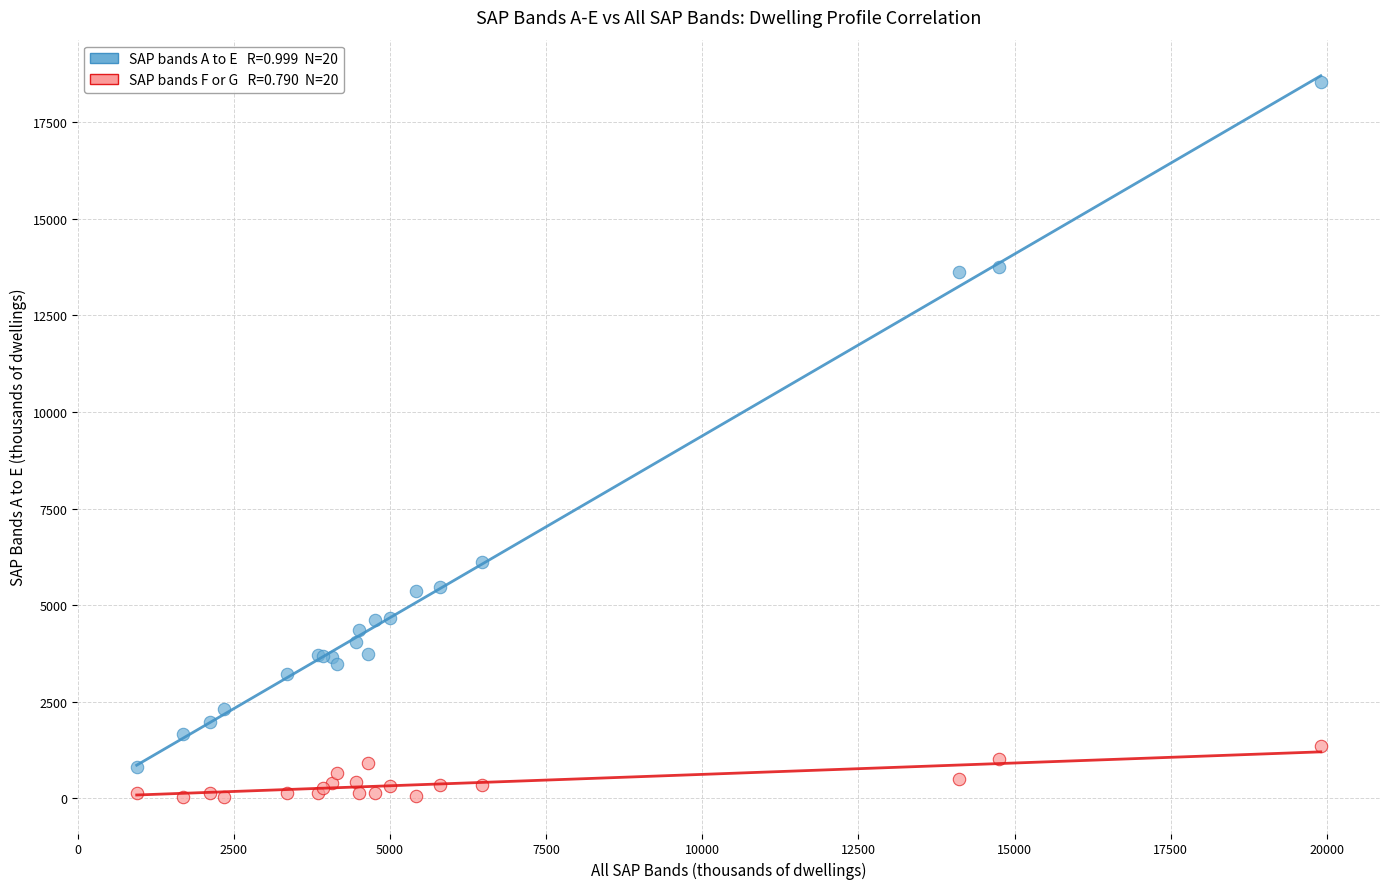

Across all series, what Y value is closest to 9287?

6114.3